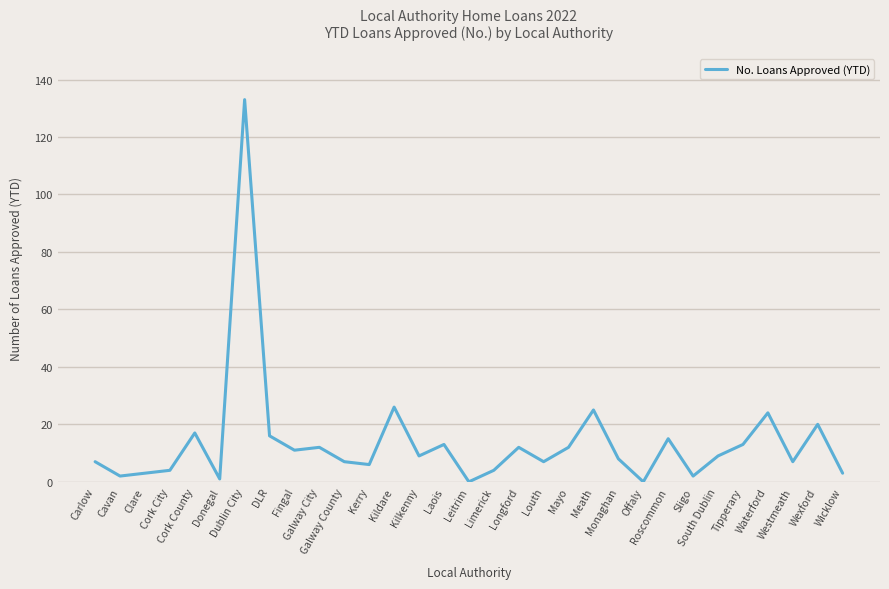

What is the greatest value displayed?

133